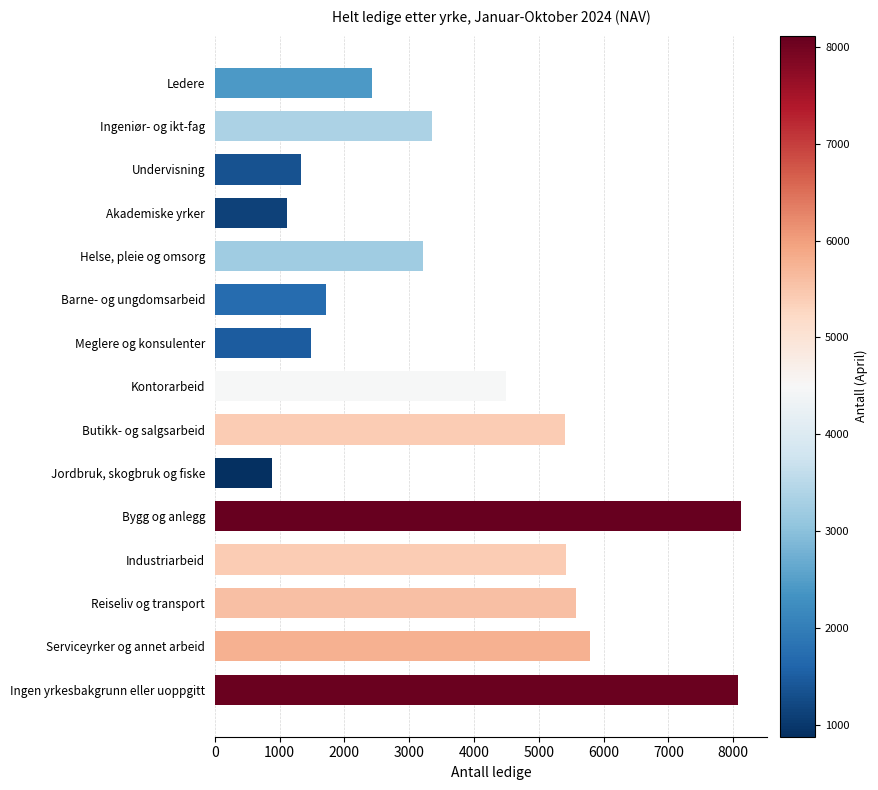

What is the ratio of the value at Meglere og konsulenter to the value at Reiseliv og transport?

0.3